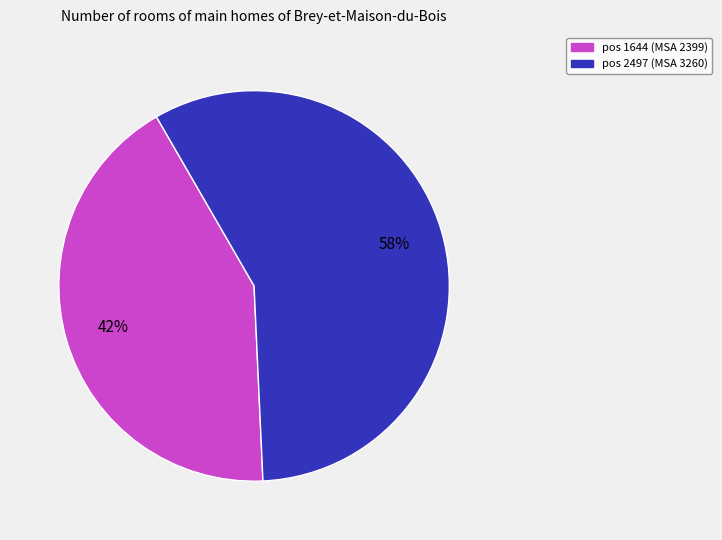

Do pos 1644 (MSA 2399) and pos 2497 (MSA 3260) together represent more than half of the pie?

Yes